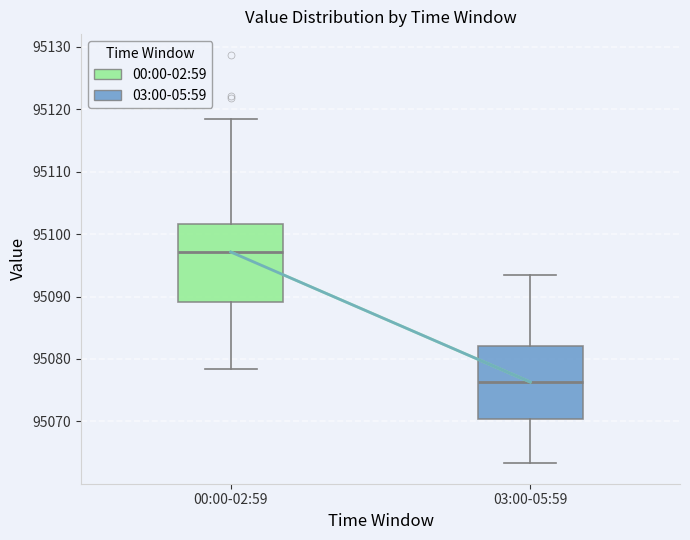

Which box has the highest median line?

00:00-02:59